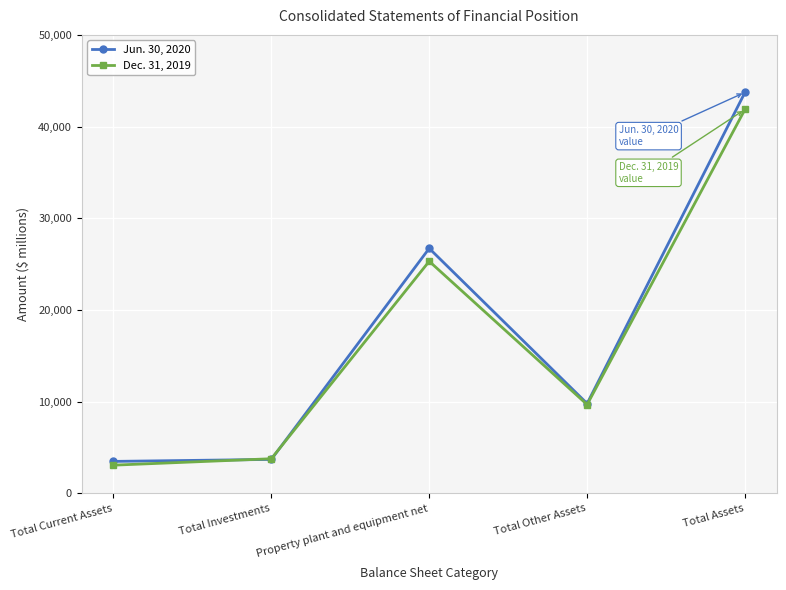

True or false: Jun. 30, 2020 has a value of 43739 at Total Assets.

True